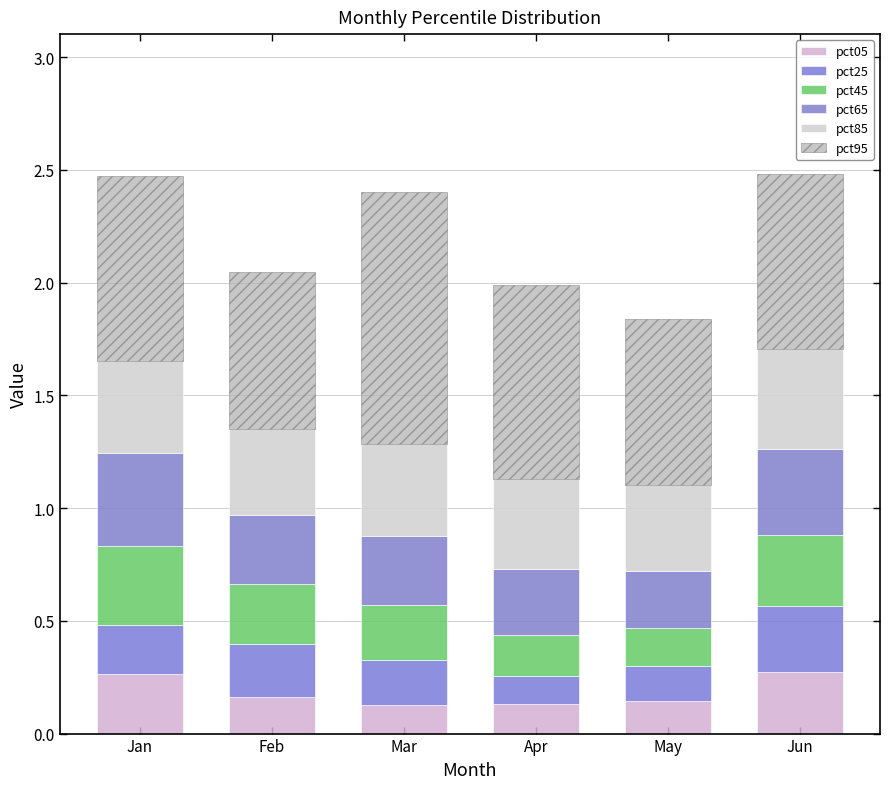

Rank the categories by pct85 value from lowest to highest.

May, Feb, Apr, Mar, Jan, Jun